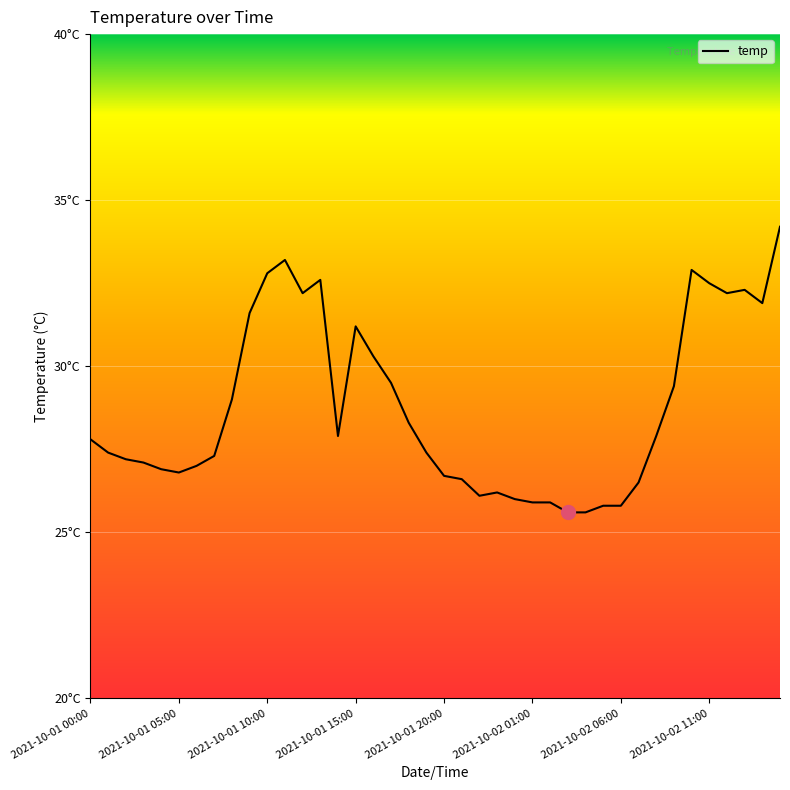

How many data points are less than 27?

14